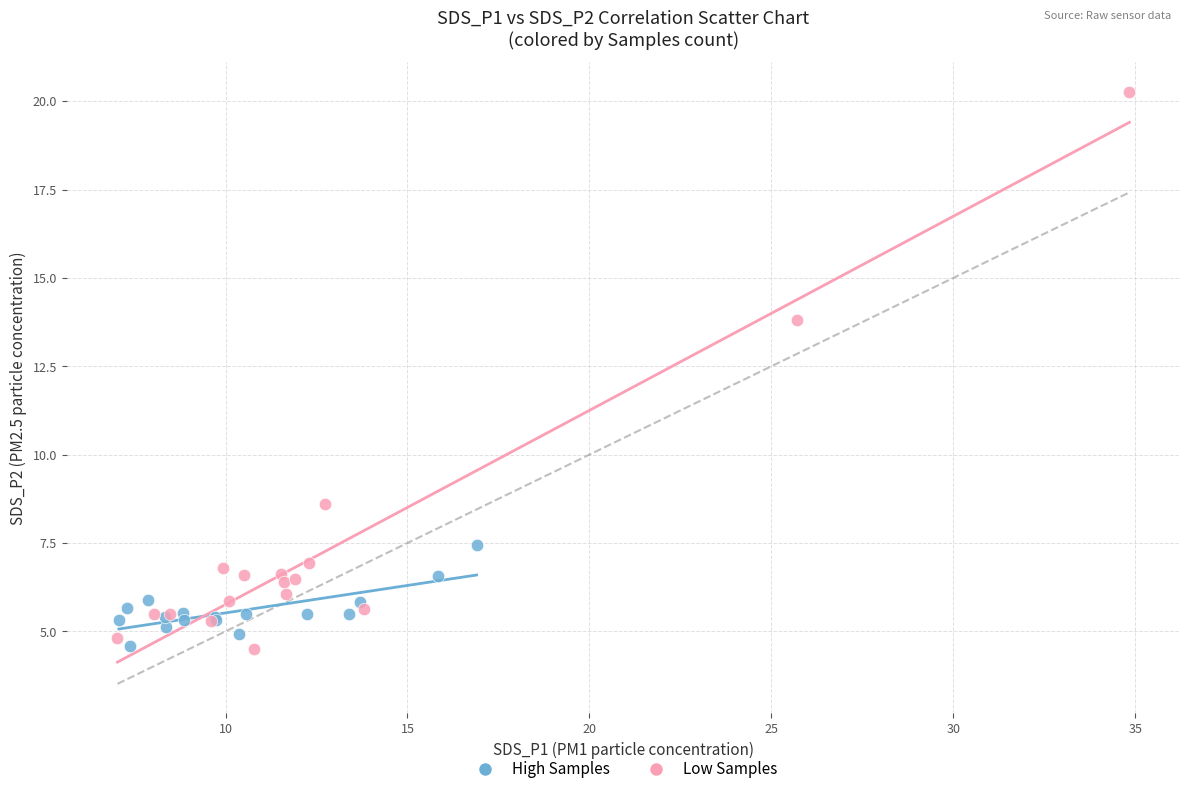

Which series contains the highest Y value?

Low Samples